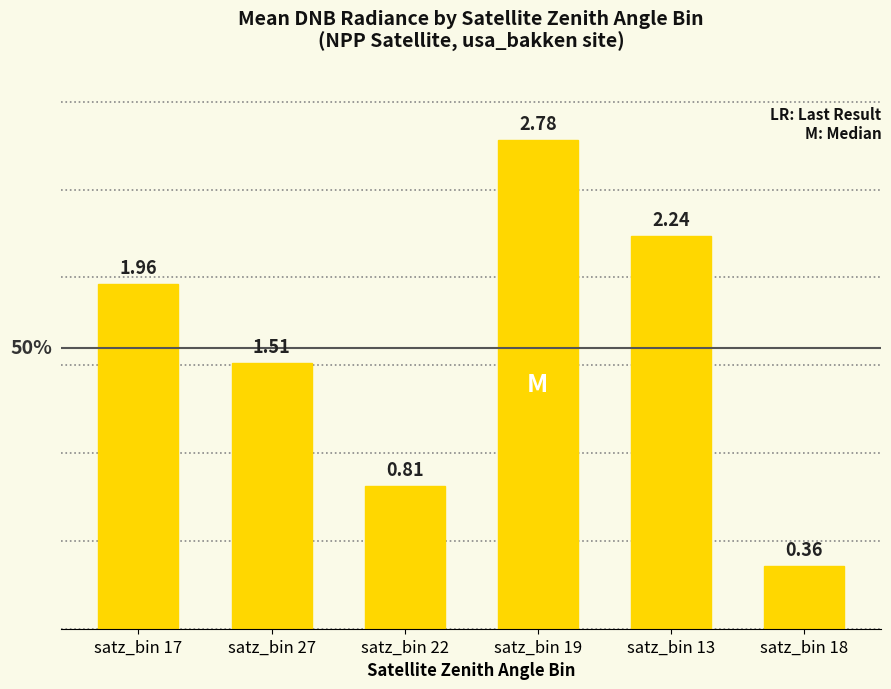

The chart shows a value of 2.1 at satz_bin 27. True or false?

False